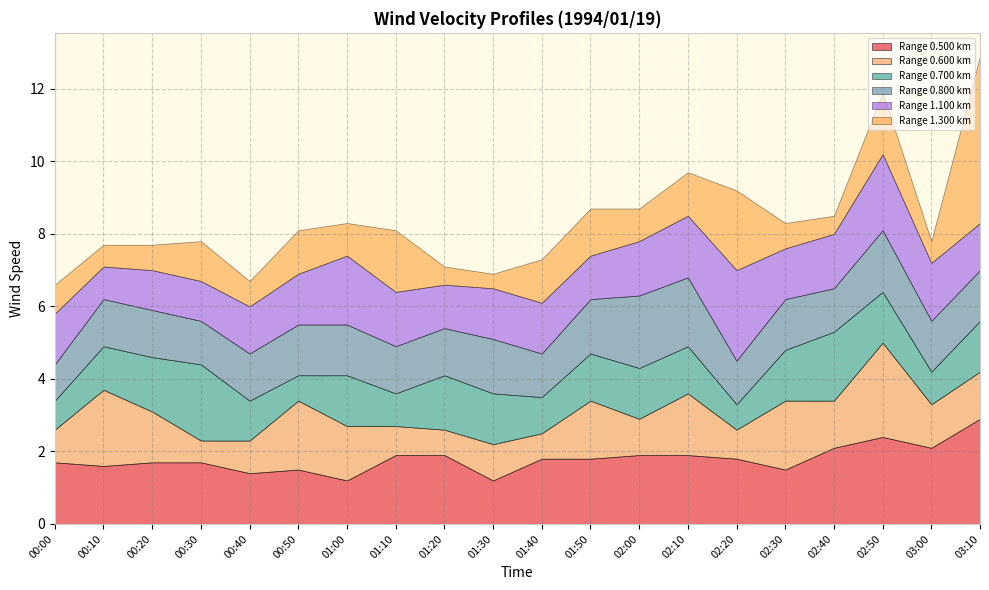

What are all the series names shown in the legend?

Range 0.500 km, Range 0.600 km, Range 0.700 km, Range 0.800 km, Range 1.100 km, Range 1.300 km